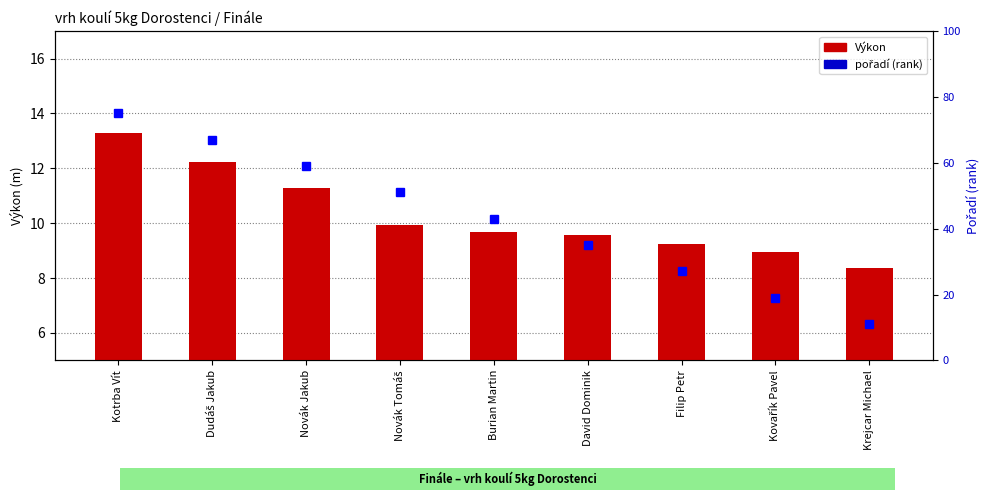

Reading right to left, extract all data points from this chart.

Výkon: Krejcar Michael=8.3	Kovařík Pavel=9.0	Filip Petr=9.2	David Dominik=9.6	Burian Martin=9.7	Novák Tomáš=9.9	Novák Jakub=11.3	Dudáš Jakub=12.2	Kotrba Vít=13.3
pořadí (rank): Krejcar Michael=11.0	Kovařík Pavel=19.0	Filip Petr=27.0	David Dominik=35.0	Burian Martin=43.0	Novák Tomáš=51.0	Novák Jakub=59.0	Dudáš Jakub=67.0	Kotrba Vít=75.0